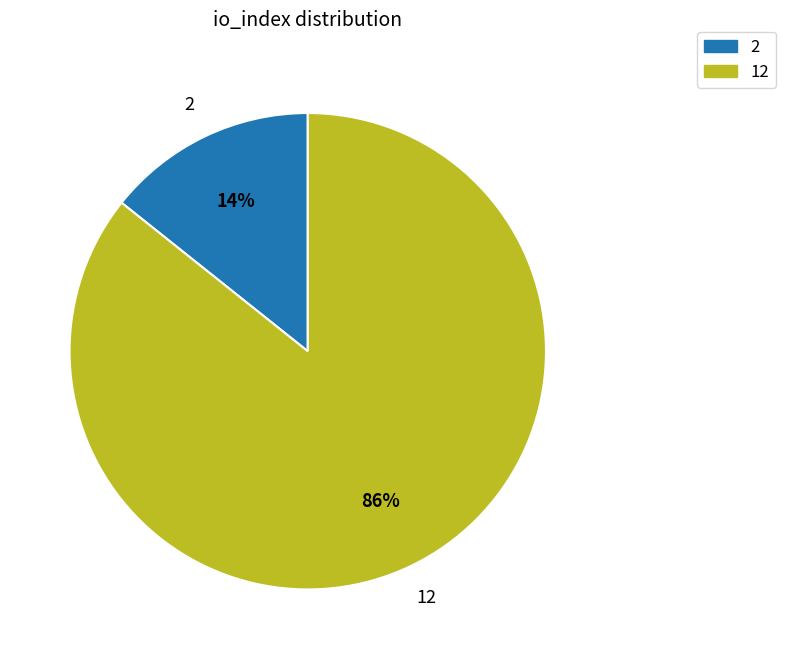

Is there a majority slice in this chart?

Yes